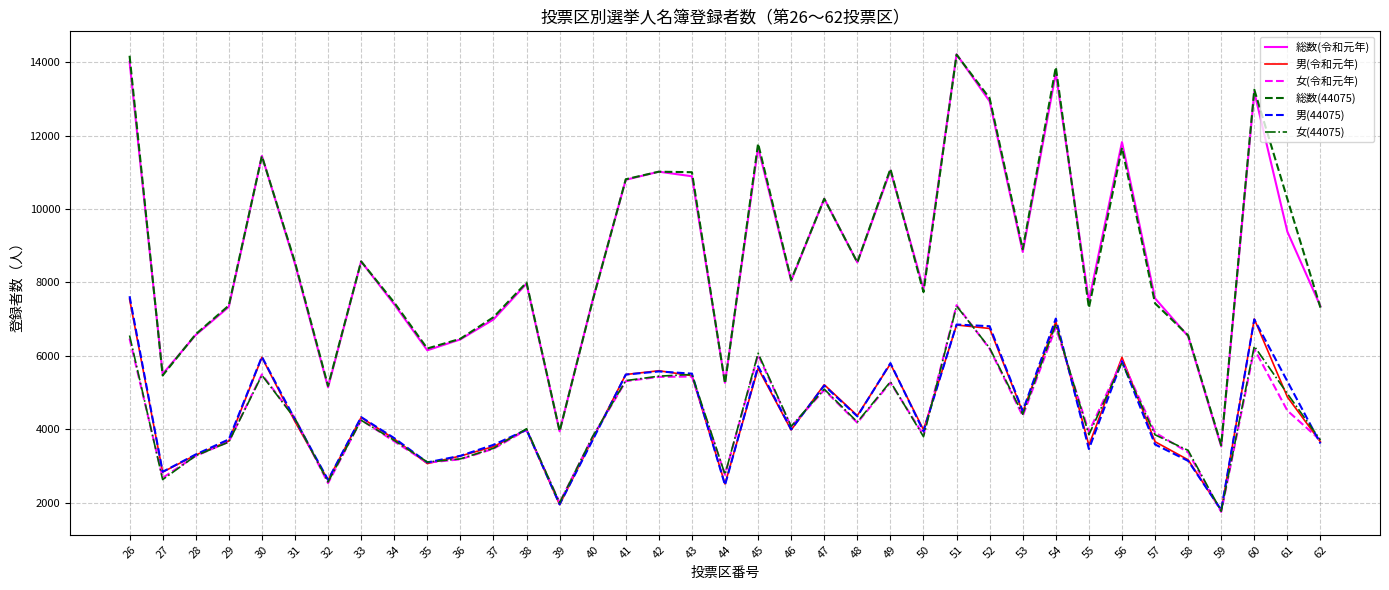

What is the total value across all series at 44?

21006